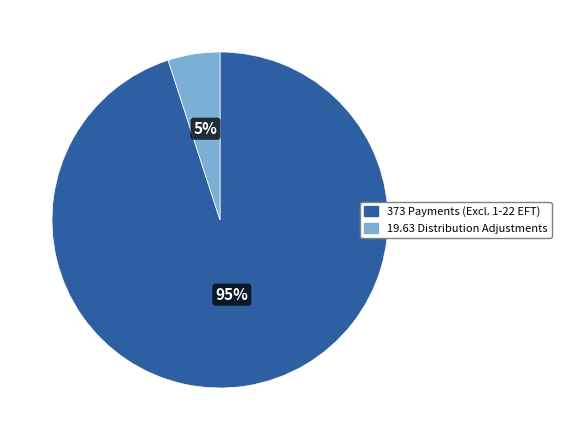

Does any single category account for the majority?

Yes